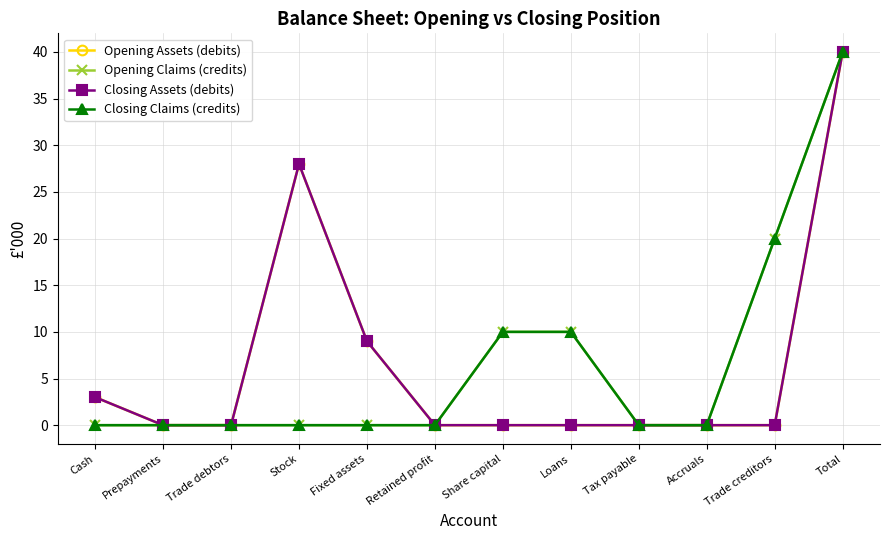

List the series in order of their peak value, highest first.

Opening Assets (debits), Opening Claims (credits), Closing Assets (debits), Closing Claims (credits)